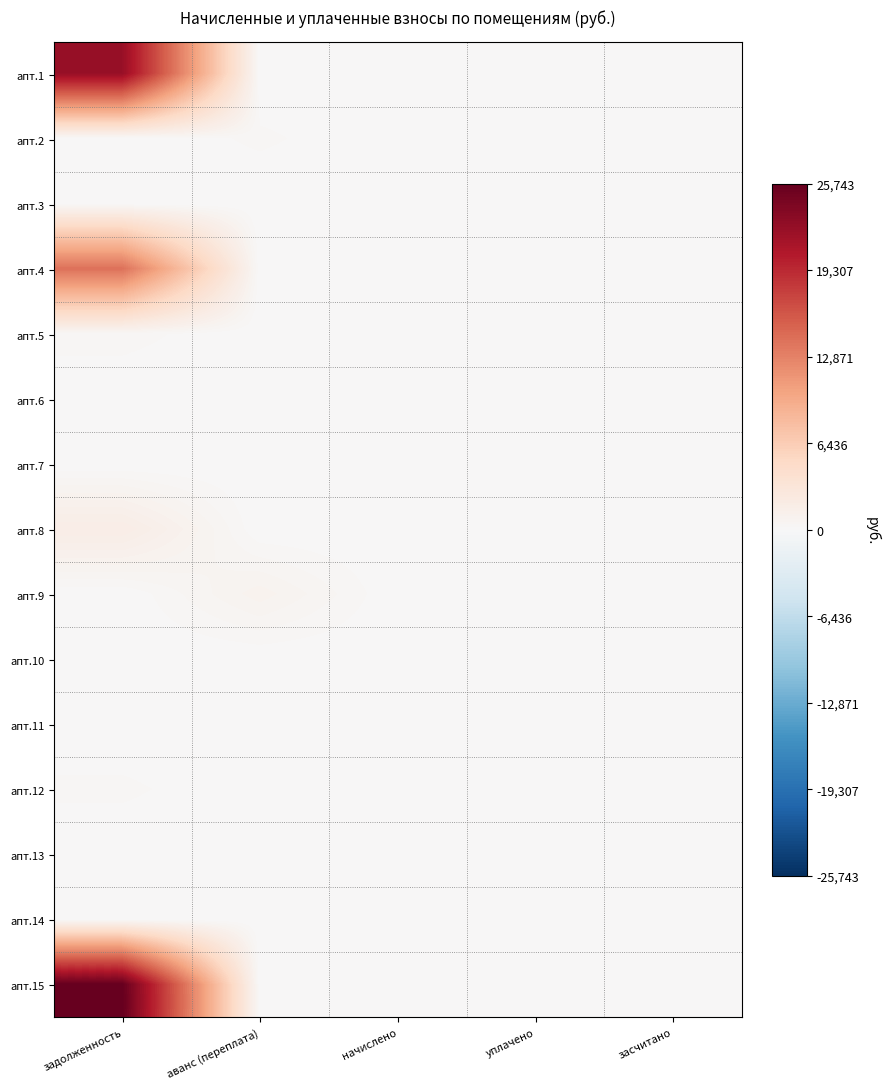

Rank the series by their maximum value, from lowest to highest.

апт.3, апт.10, апт.11, апт.13, апт.14, апт.7, апт.6, апт.2, апт.12, апт.5, апт.9, апт.8, апт.4, апт.1, апт.15